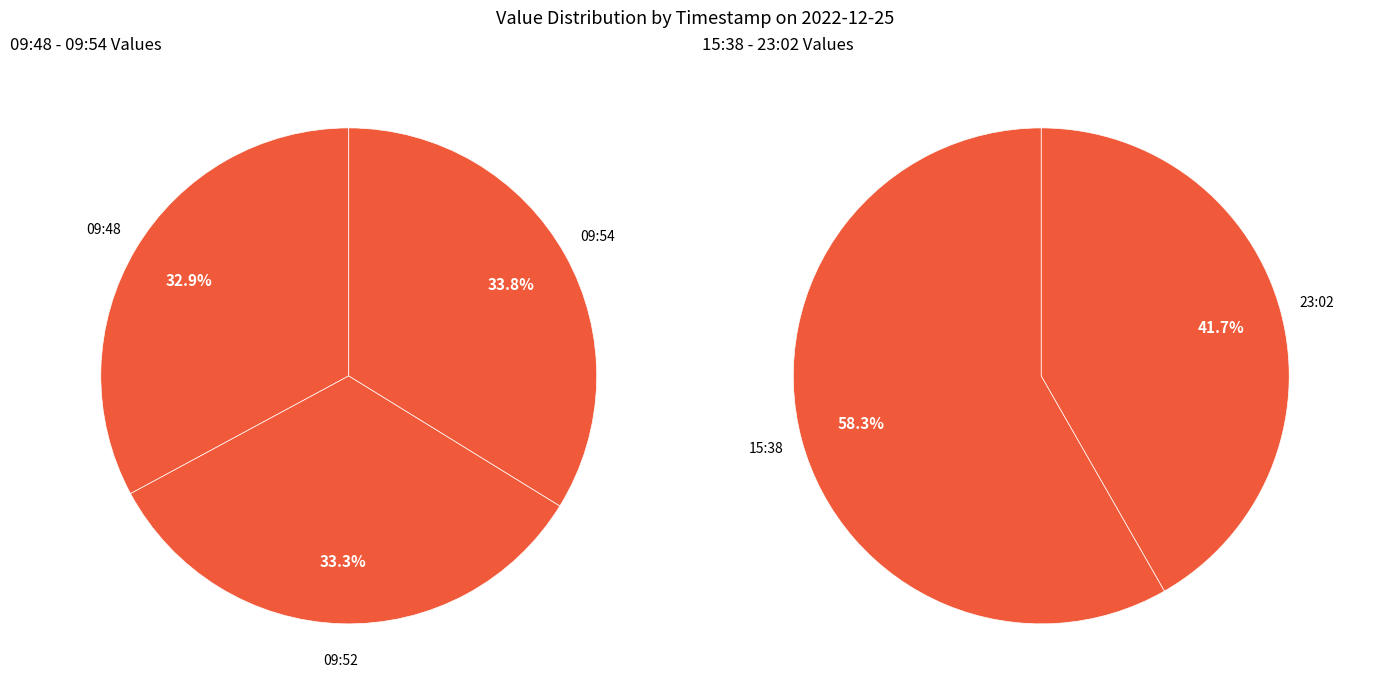

Count the number of slices in the pie.

5